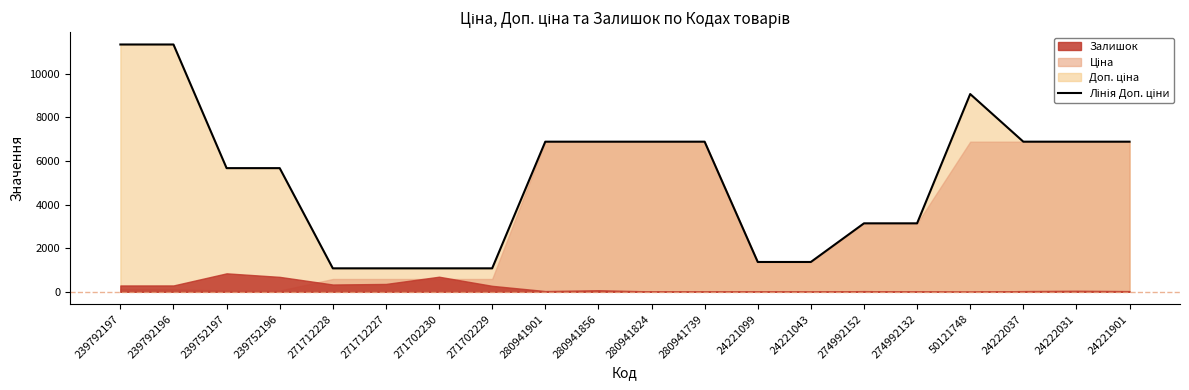

Reading right to left, list all the values displayed in this chart.

6879.5	6879.5	6879.5	9062.9	3137.0	3137.0	1366.0	1366.0	6879.5	6879.5	6879.5	6879.5	1074.5	1074.5	1074.5	1074.5	5667.0	5667.0	11334.0	11334.0